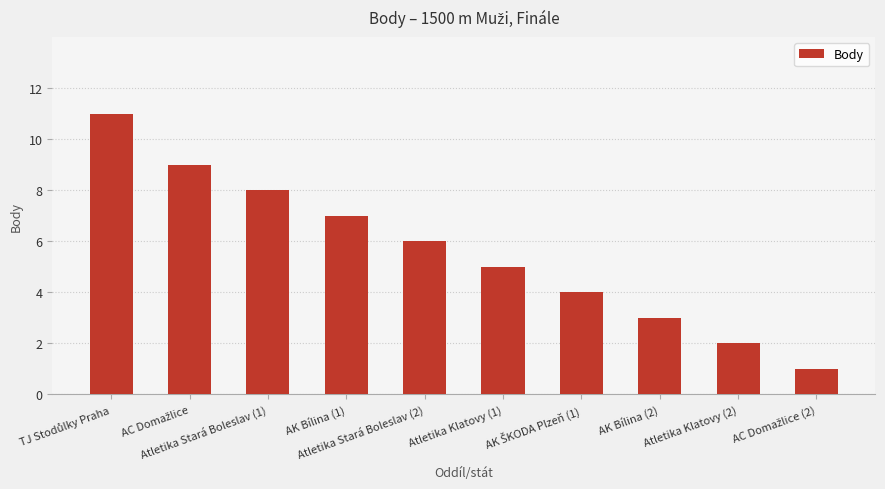

What is the value of the 8th bar from the left?

3